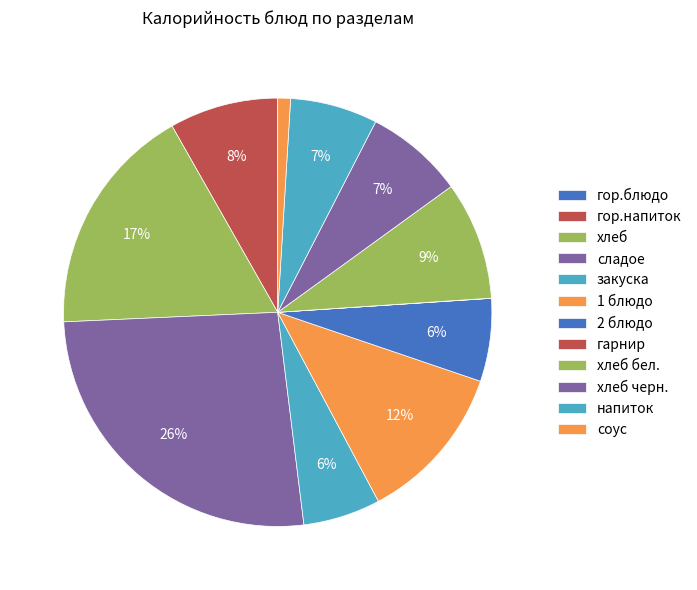

Rank the categories by value from highest to lowest.

сладое, хлеб, 1 блюдо, хлеб бел., гор.напиток, хлеб черн., напиток, 2 блюдо, закуска, соус, гор.блюдо, гарнир